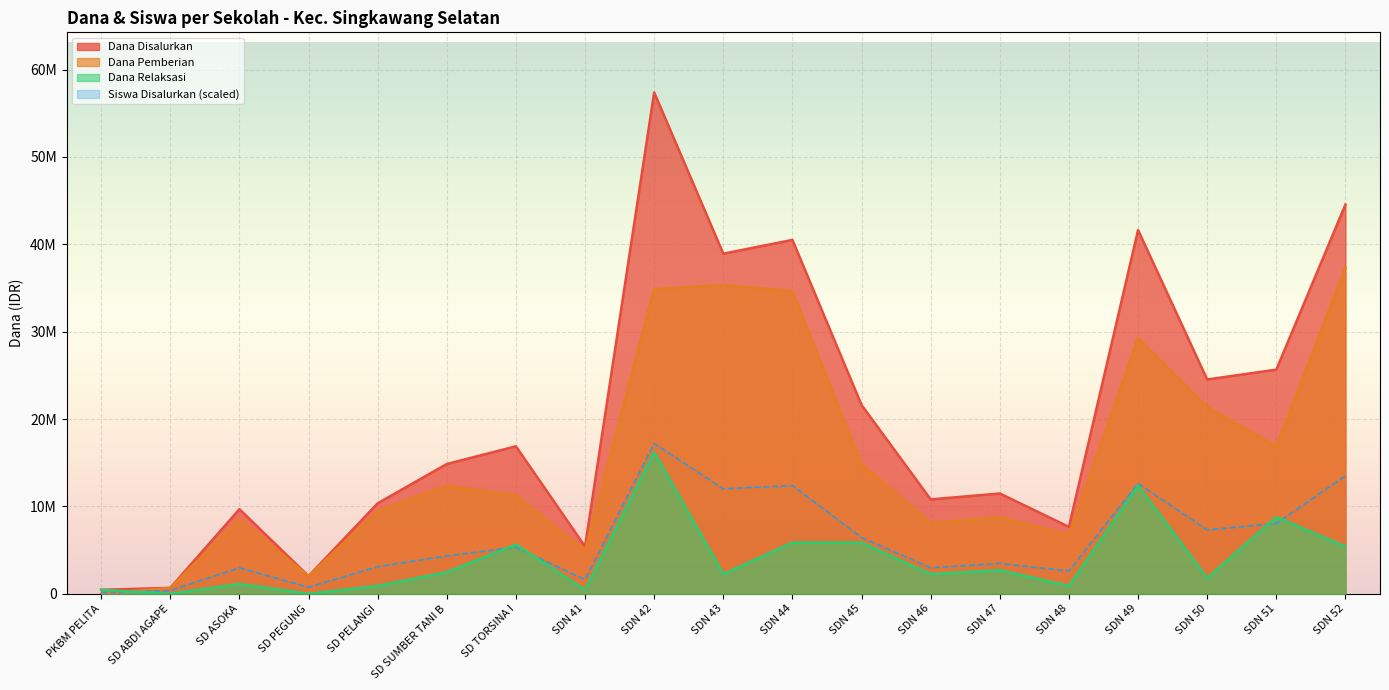

Where is the first local maximum for Dana Pemberian?

SD ASOKA